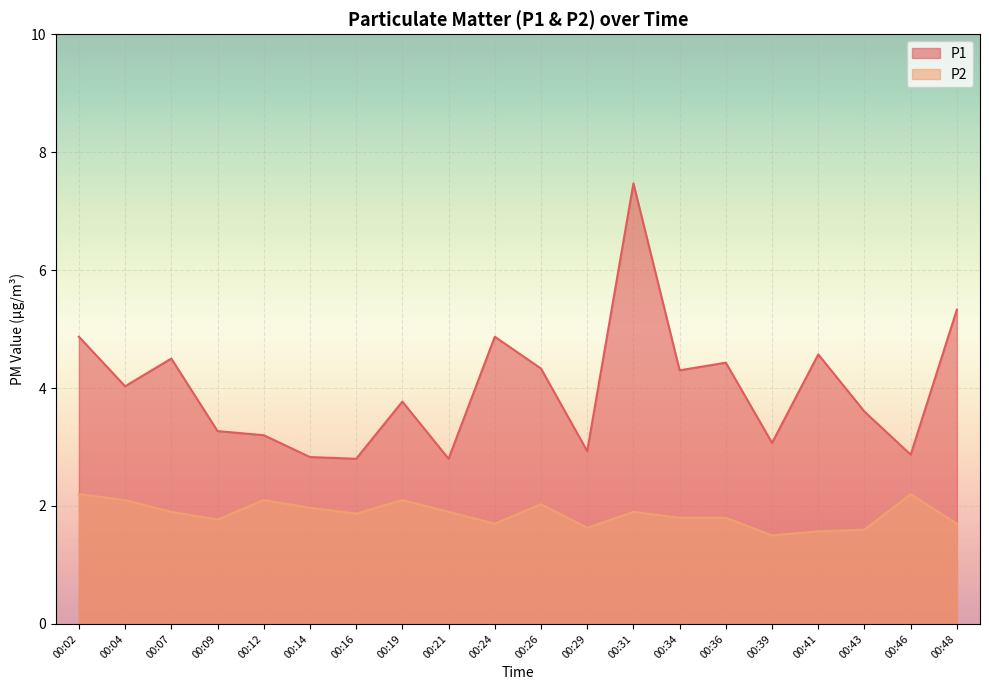

Is the value of P1 at 00:14 greater than the value of P2 at 00:16?

Yes